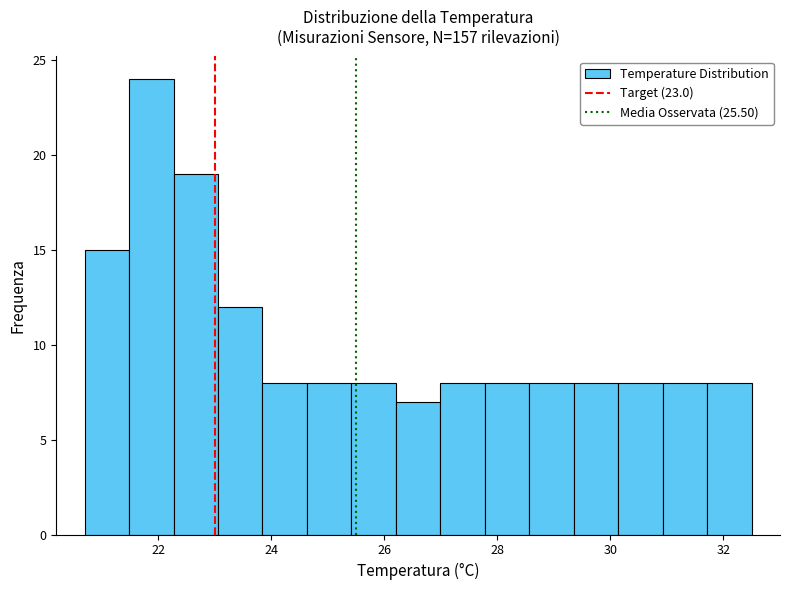

Read against the x-axis, roughly where is the centre of the tallest bar?

21.8